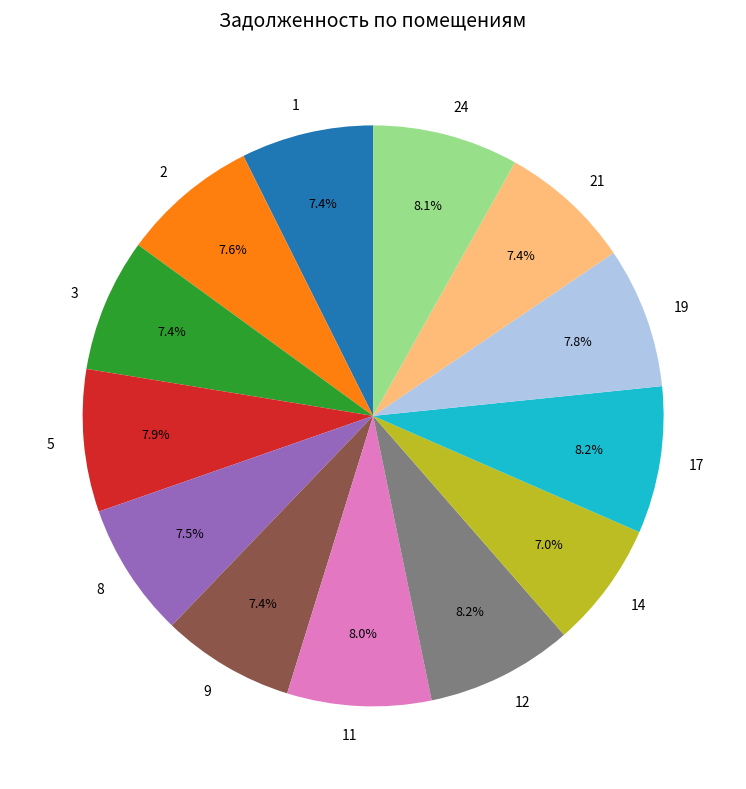

Between 1 and 12, which is larger?

12